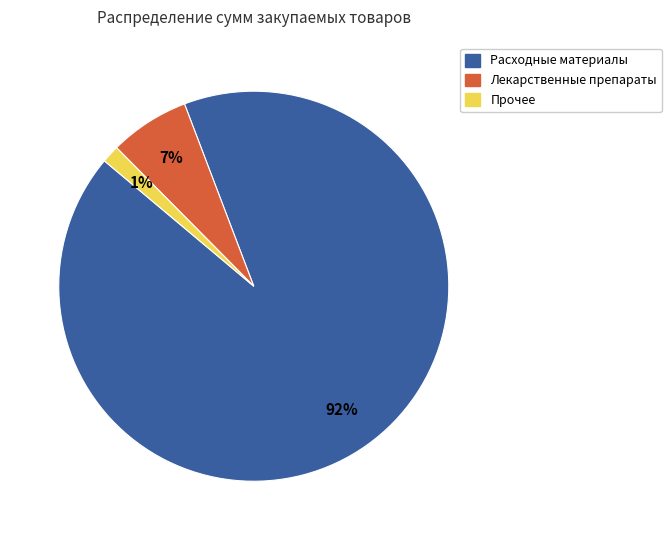

To the nearest percent, what is the average slice percentage?

33%